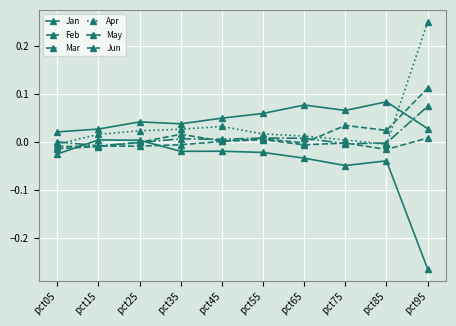

How many lines are shown in the chart?

6